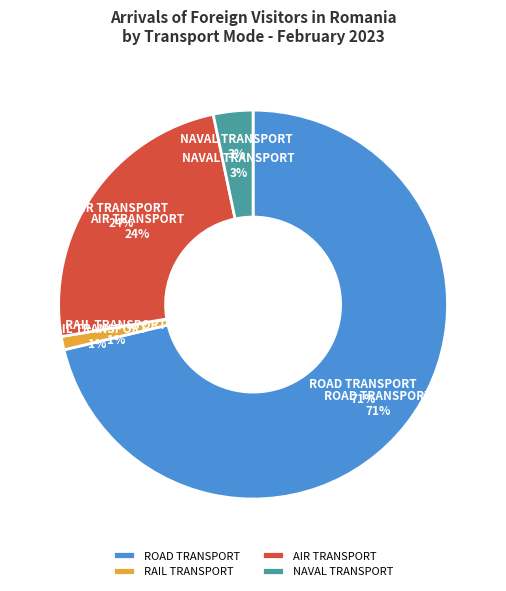

What percentage is the RAIL TRANSPORT slice, to the nearest percent?

1%